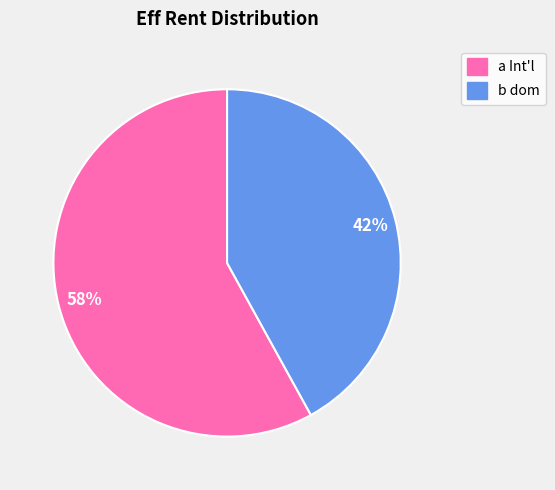

Does any single category account for the majority?

Yes